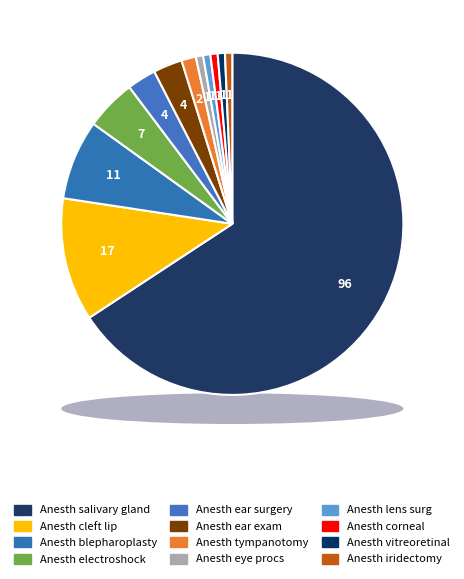

Is there any slice that represents more than half of the pie?

Yes